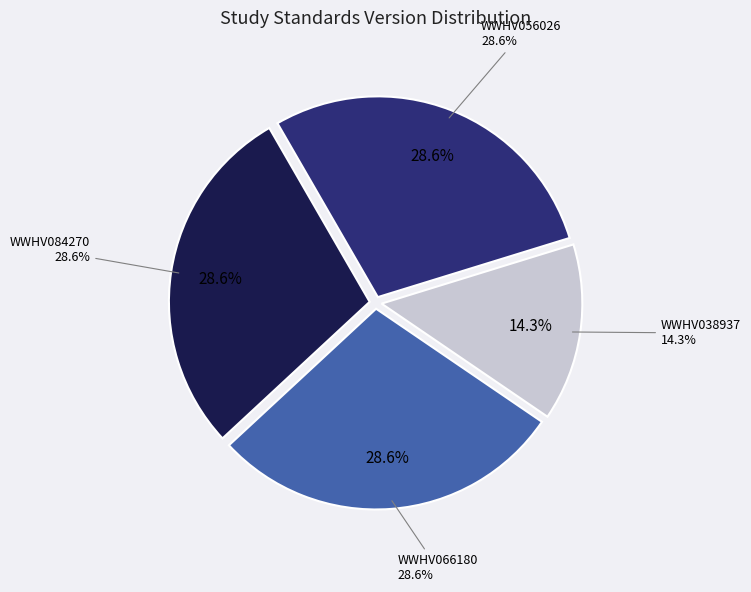

What percentage do WWHV038937 and WWHV056026 together represent?

42.9%